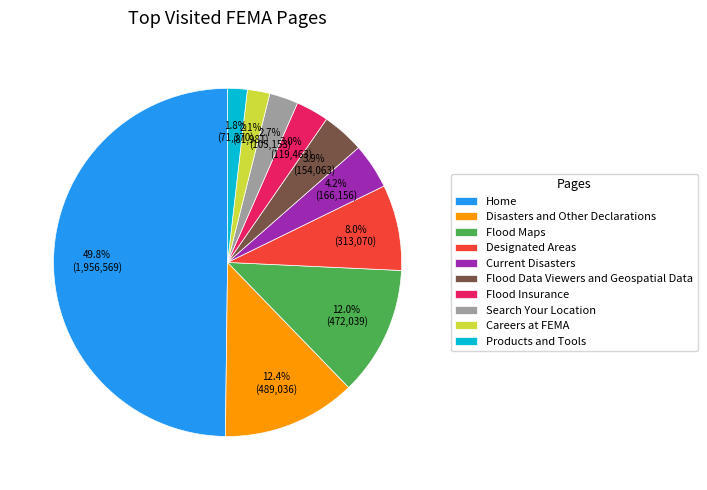

True or false: Flood Data Viewers and Geospatial Data accounts for 11% of the total.

False